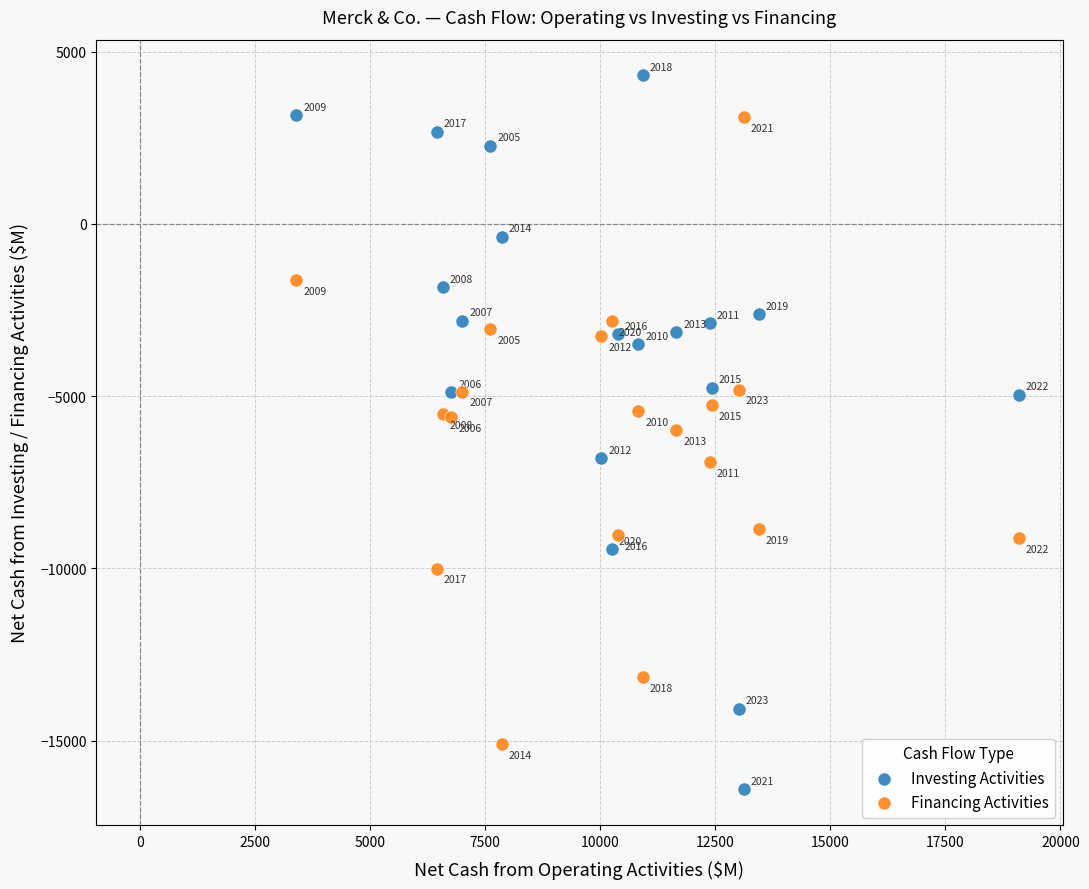

What is the X range (max minus min) for the scatter plot?

15703